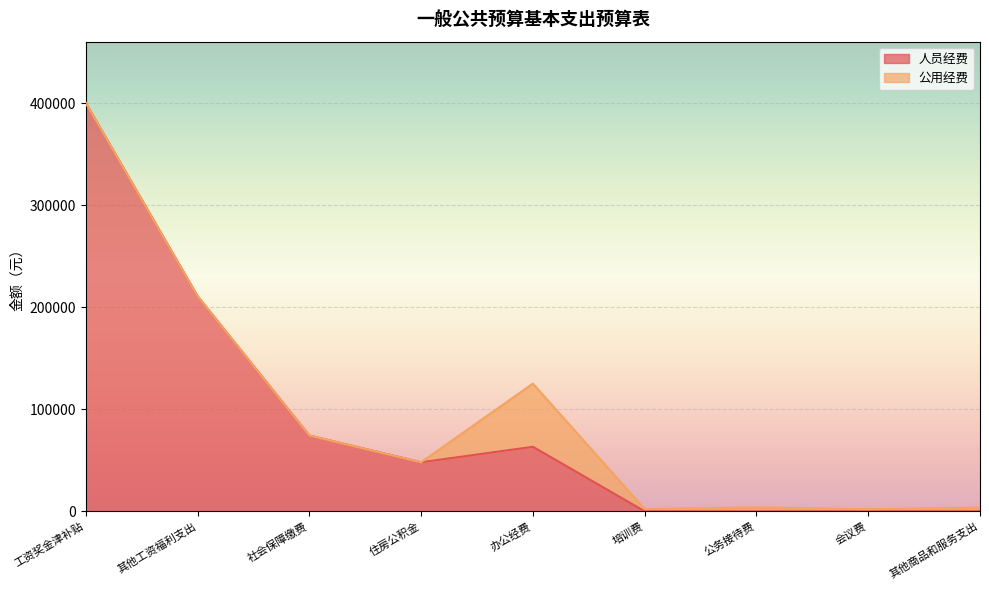

What is the label of the 6th point from the left?

培训费